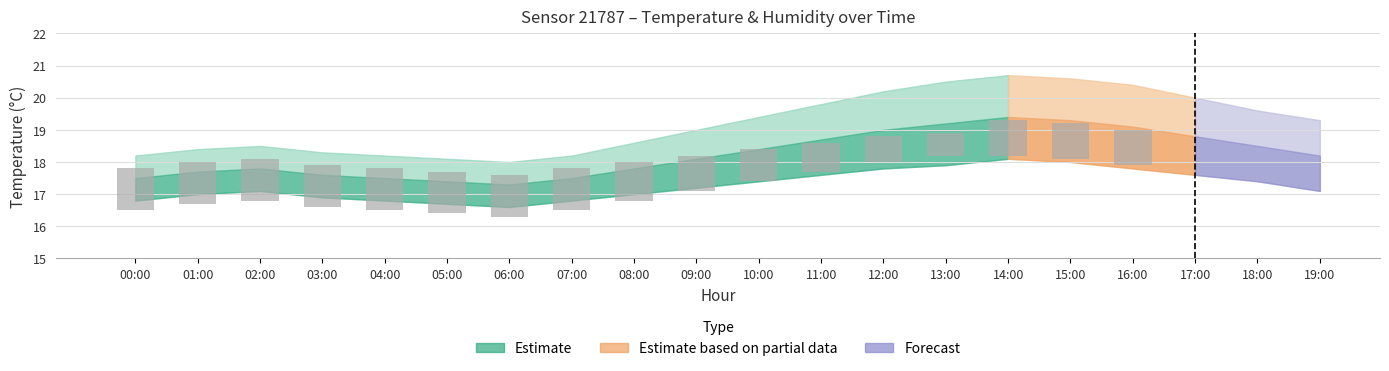

The value at 11:00 is -0.4. True or false?

False